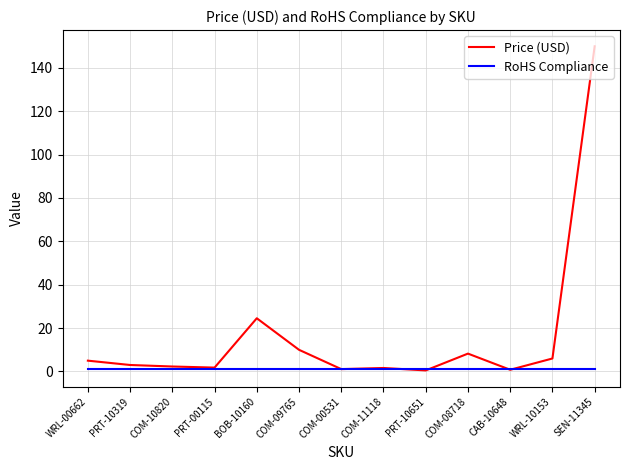

At how many categories does at least one series exceed 138?

1